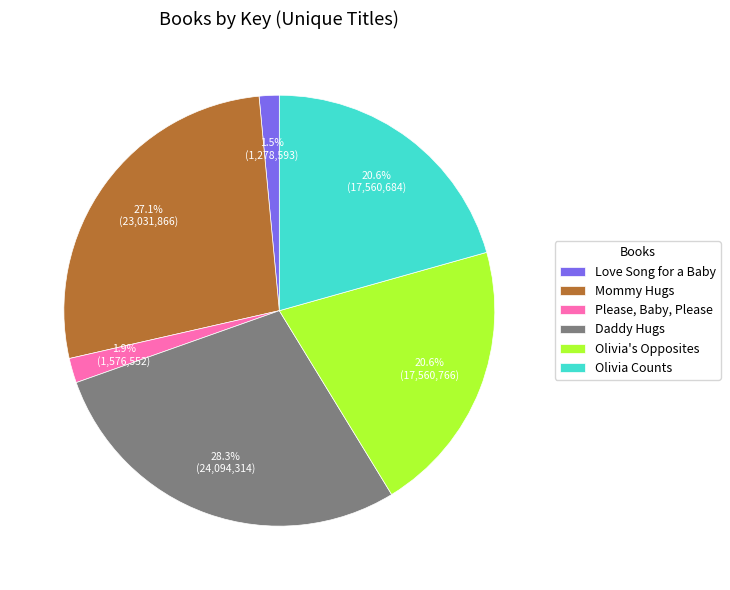

To the nearest percent, what is the combined percentage of Love Song for a Baby and Olivia Counts?

22%